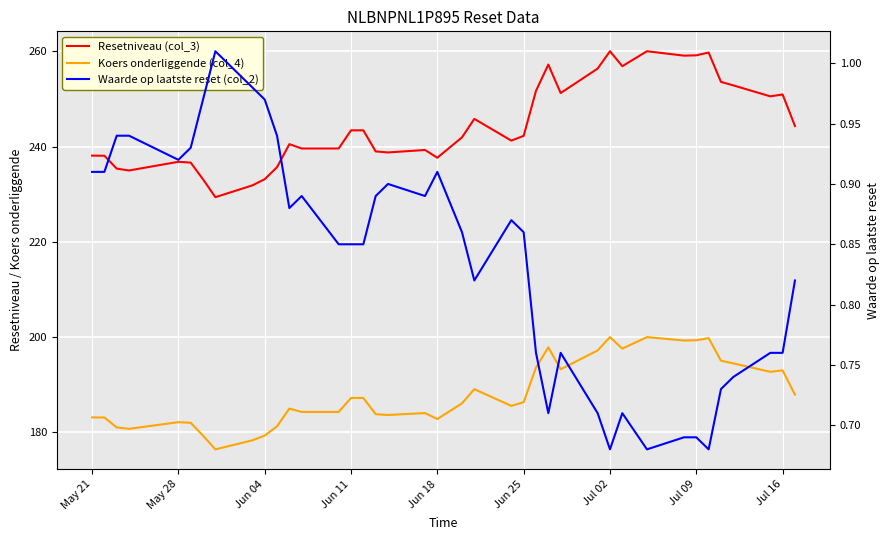

True or false: Koers onderliggende (col_4) and Resetniveau (col_3) intersect in this chart.

False